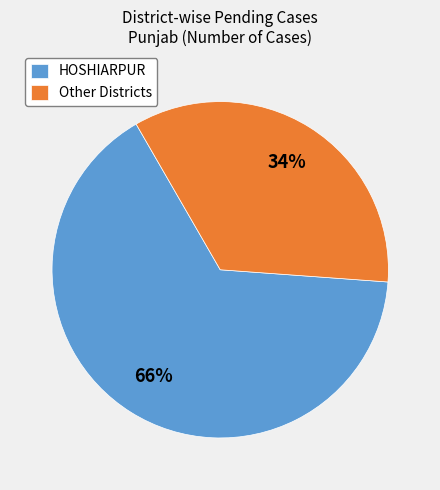

How many slices are in this pie chart?

2